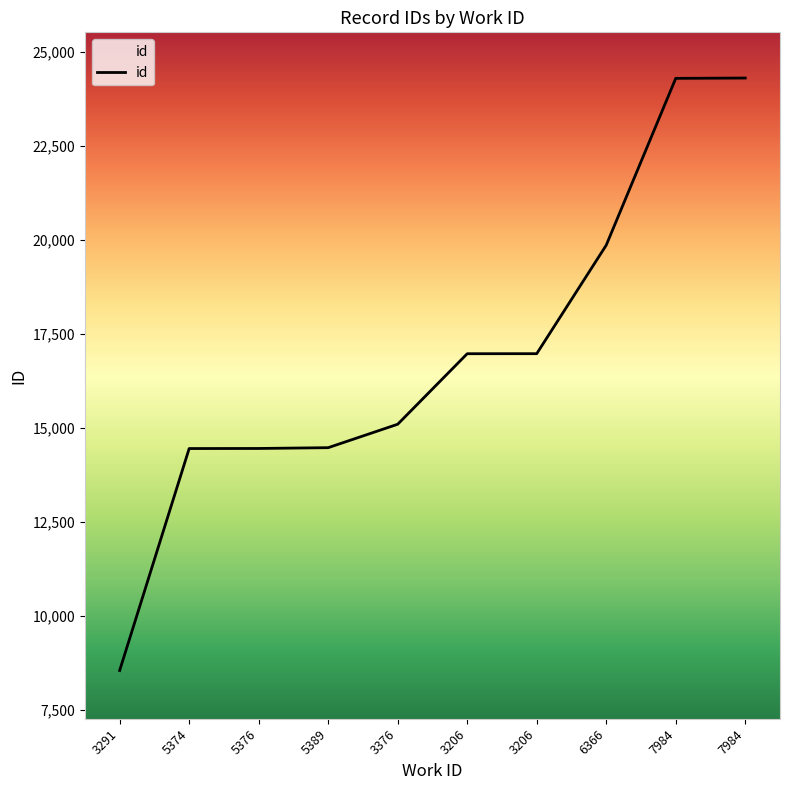

How many lines are shown in the chart?

1